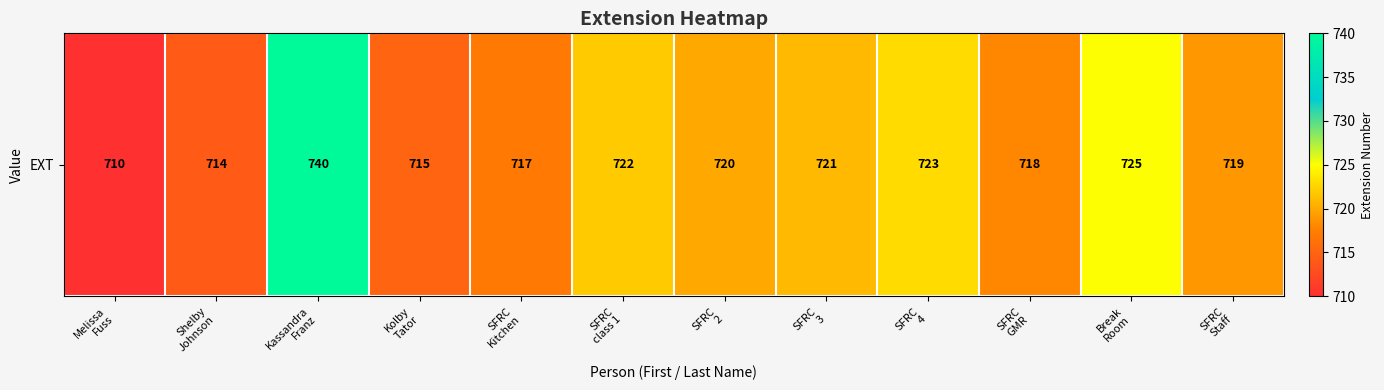

How many data points are less than 720?

6